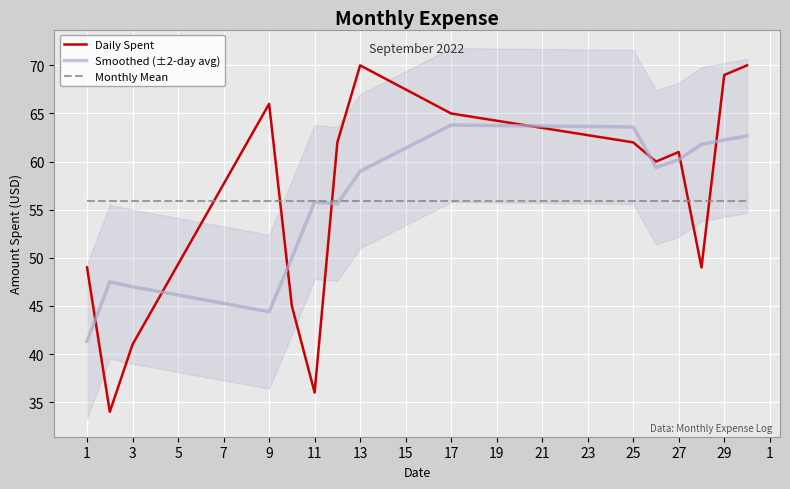

What is the difference between the second highest and second lowest values in the Daily Spent series?

34.0